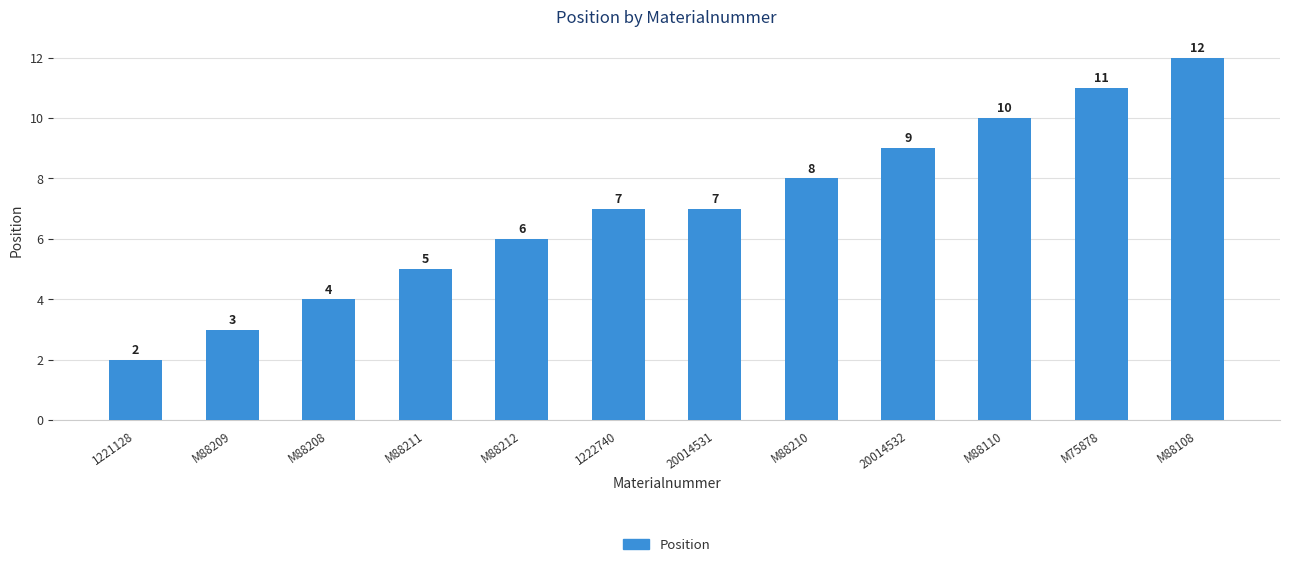

What is the value of the 1st bar from the left?

2